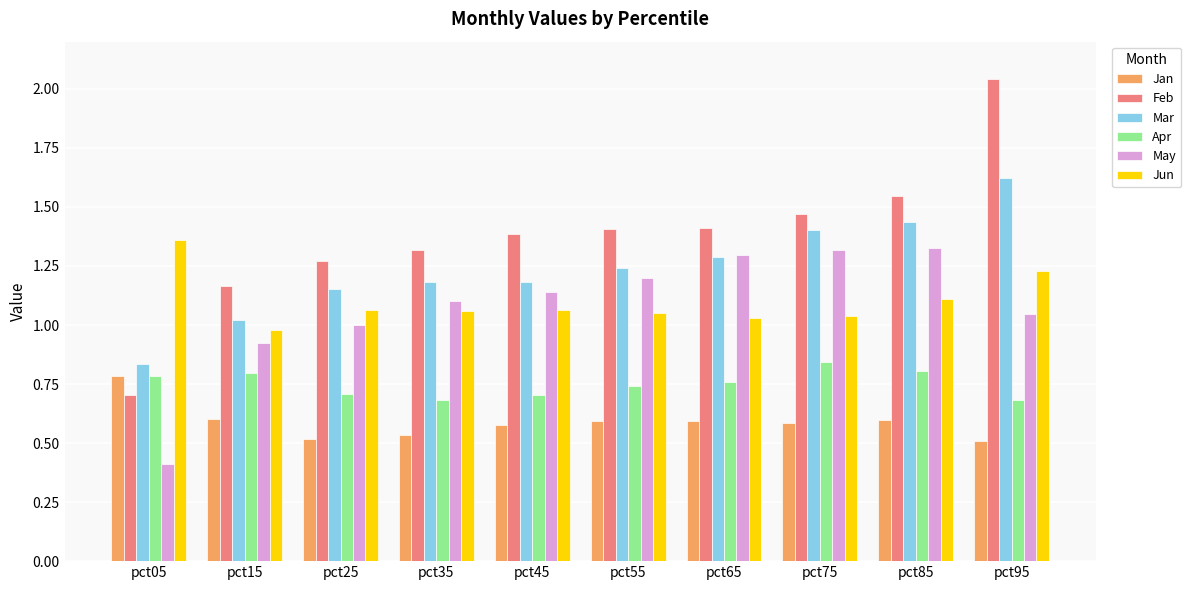

What is the minimum value shown in the chart?

0.4